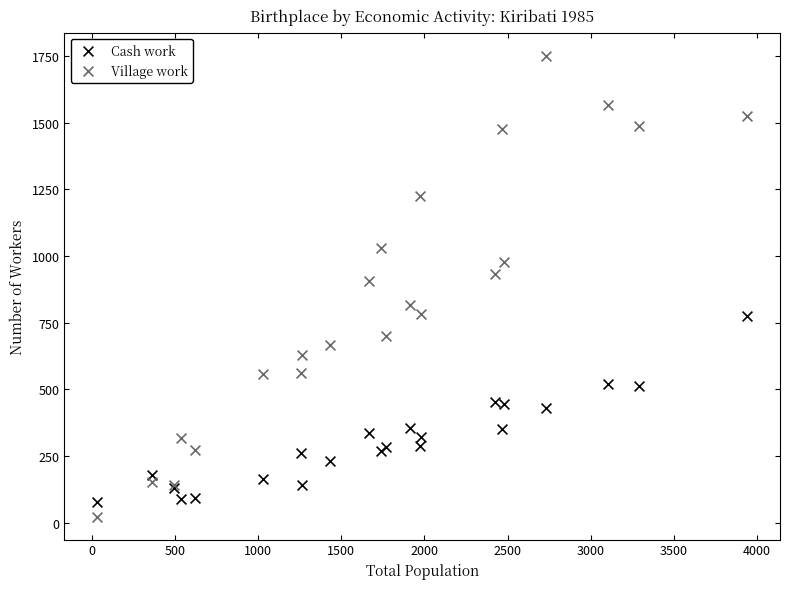

Which series reaches the maximum Y coordinate?

Village work